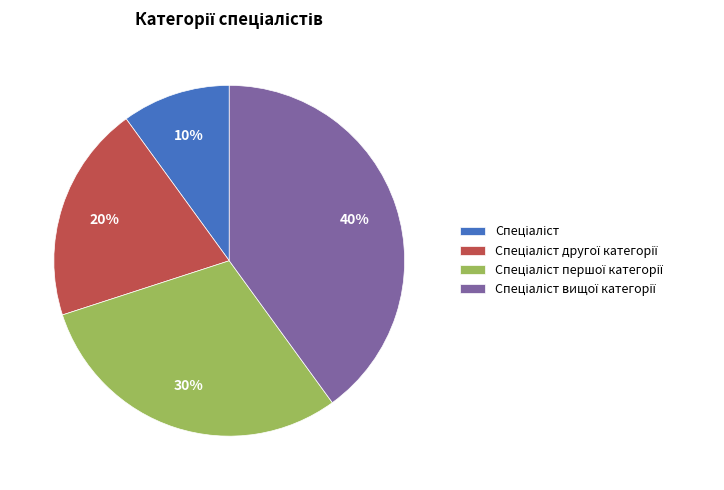

How many segments does this pie chart have?

4